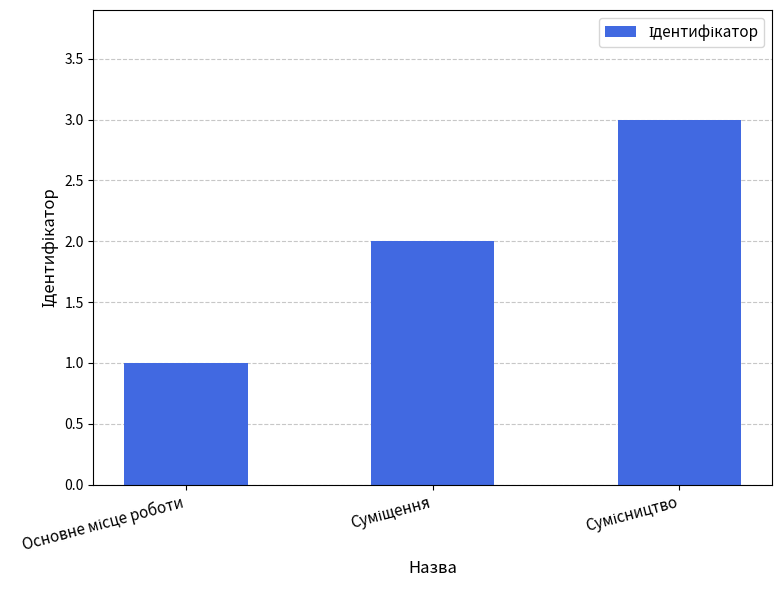

What is the greatest value displayed?

3